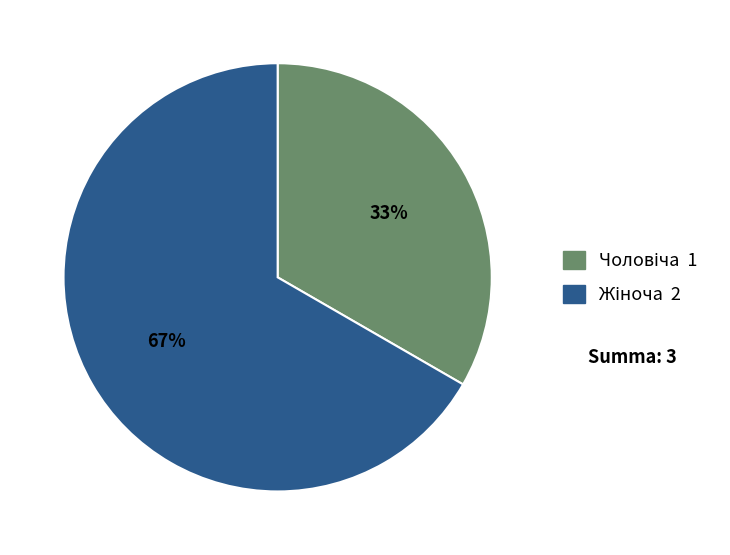

Does any single category account for the majority?

Yes